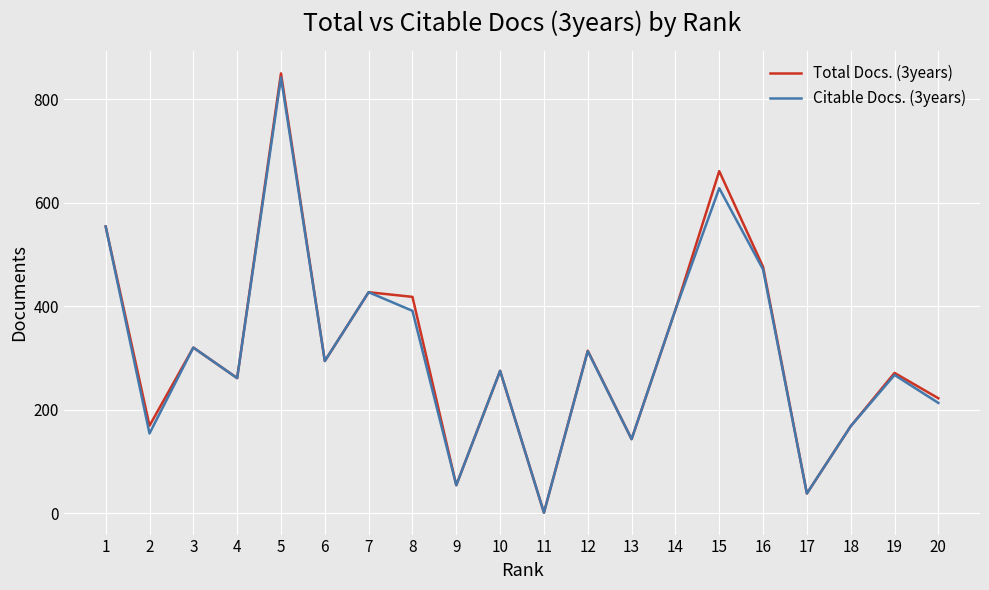

Is this an area chart (filled region under the line)?

No